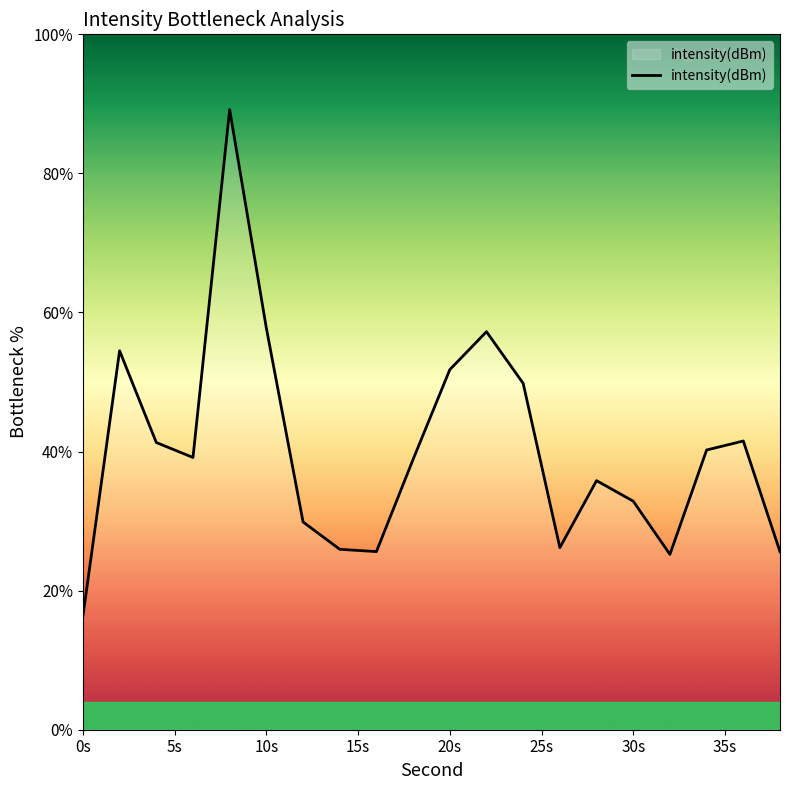

What is the difference between the maximum and minimum values?

72.9